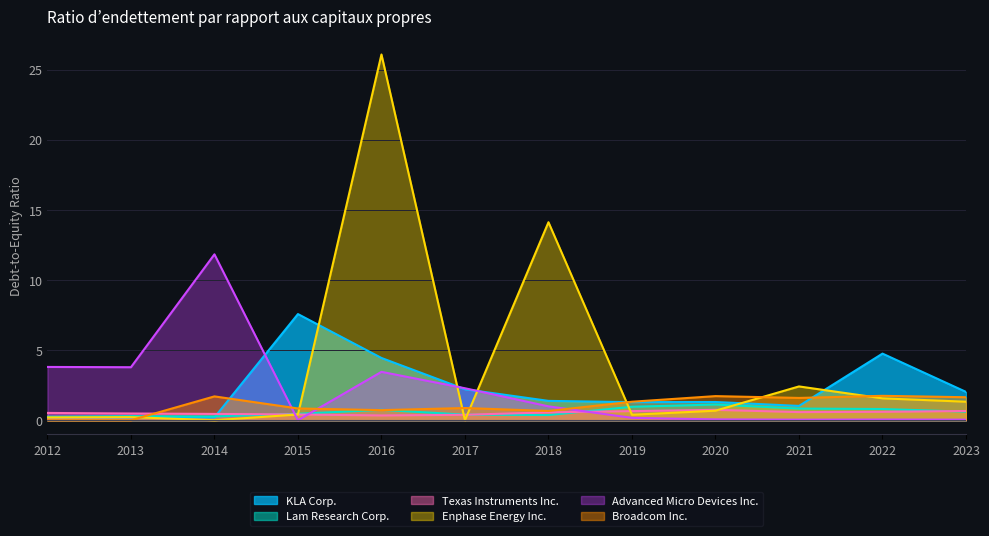

How many data points does each series have?

12